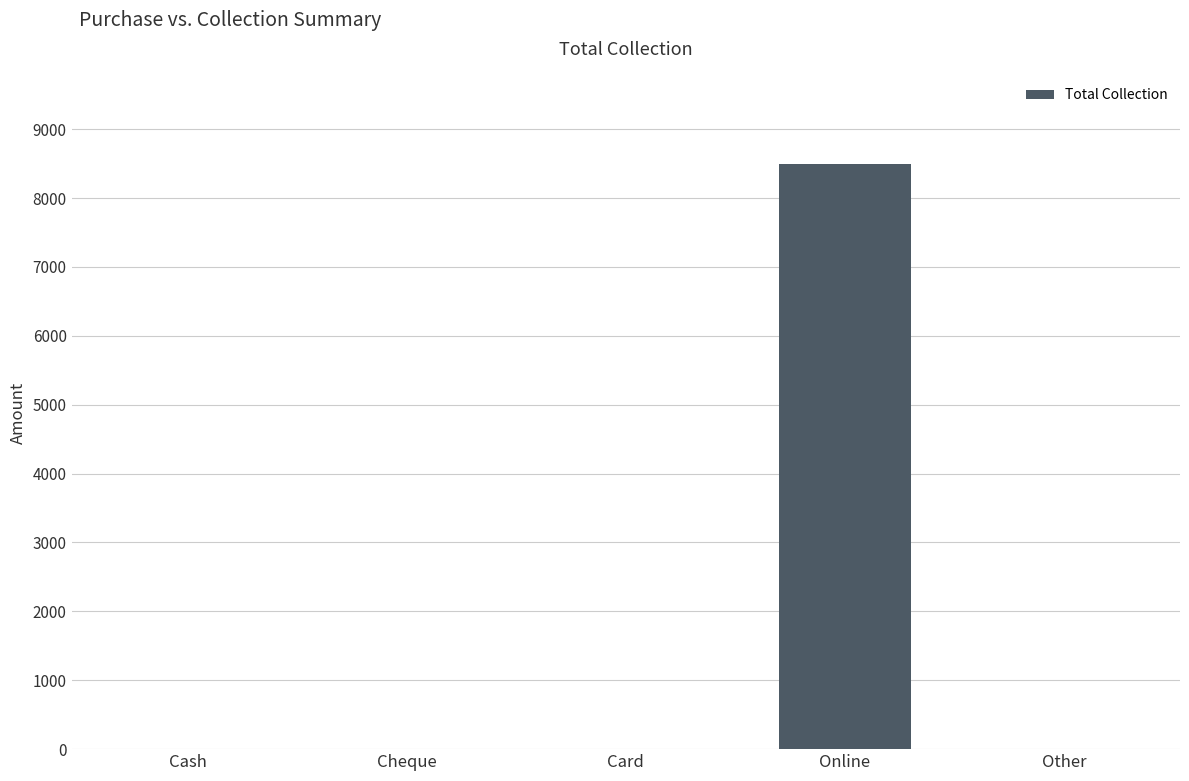

What is the sum of all values?

8500